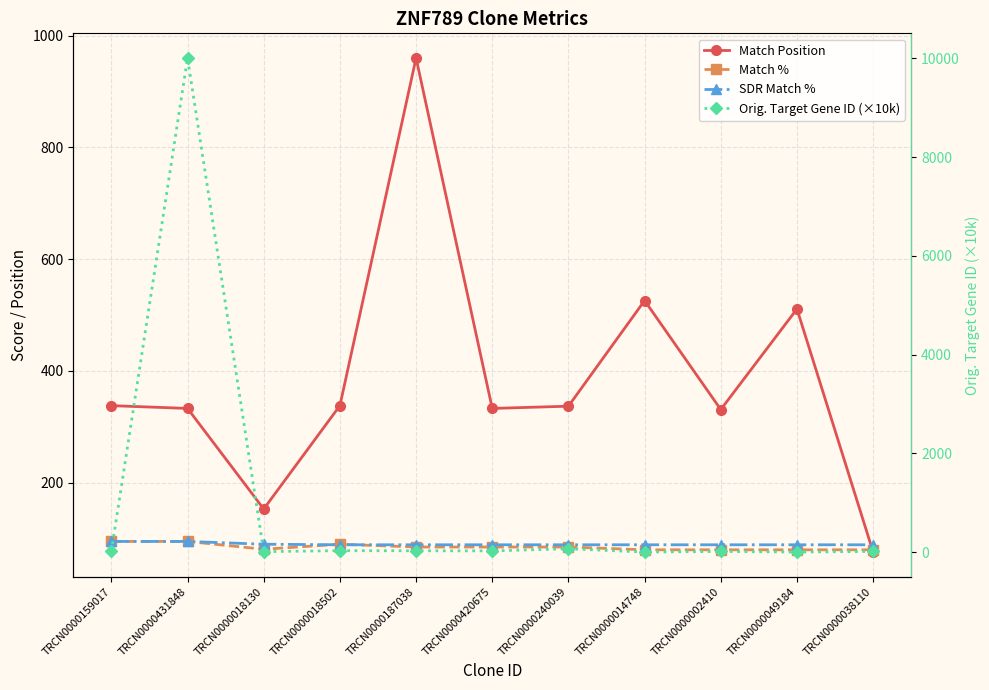

How many interior local peaks does the Match Position series have?

3